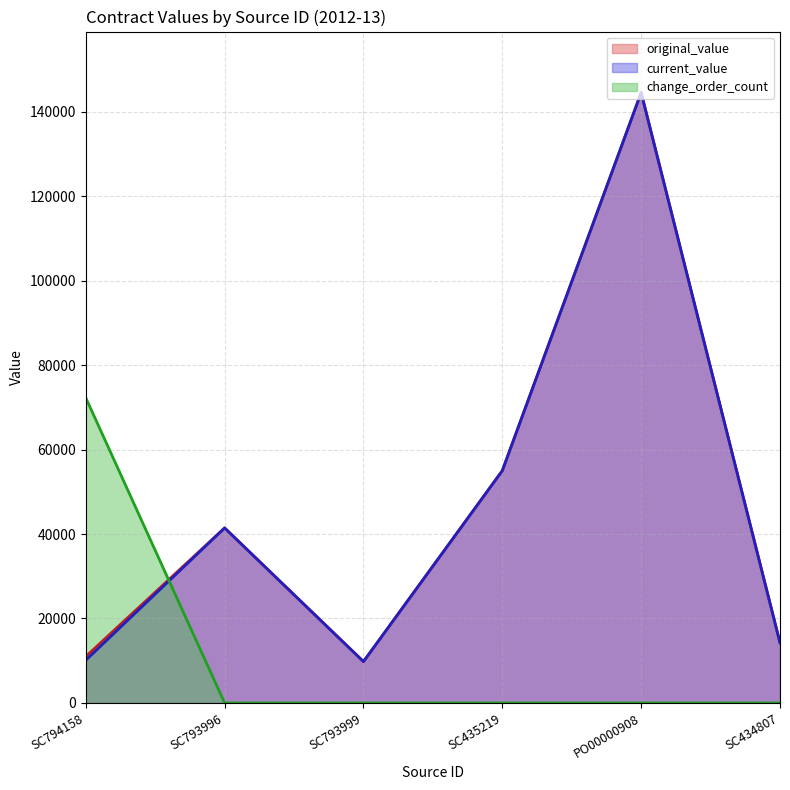

What is the value of the current_value point at the 4th from the left?

55000.0